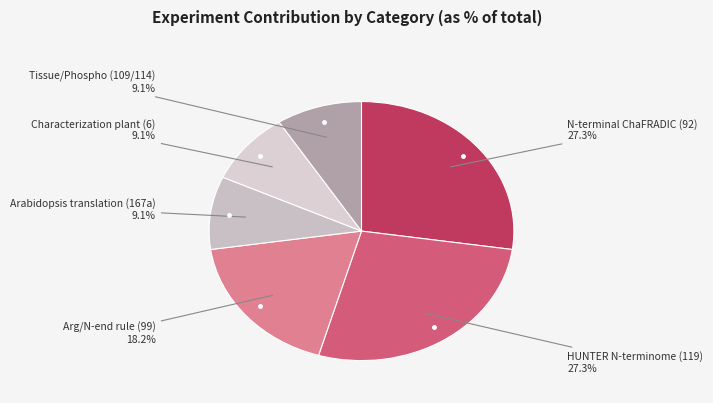

To the nearest percent, what is the difference between the largest and smallest slice percentages?

18%